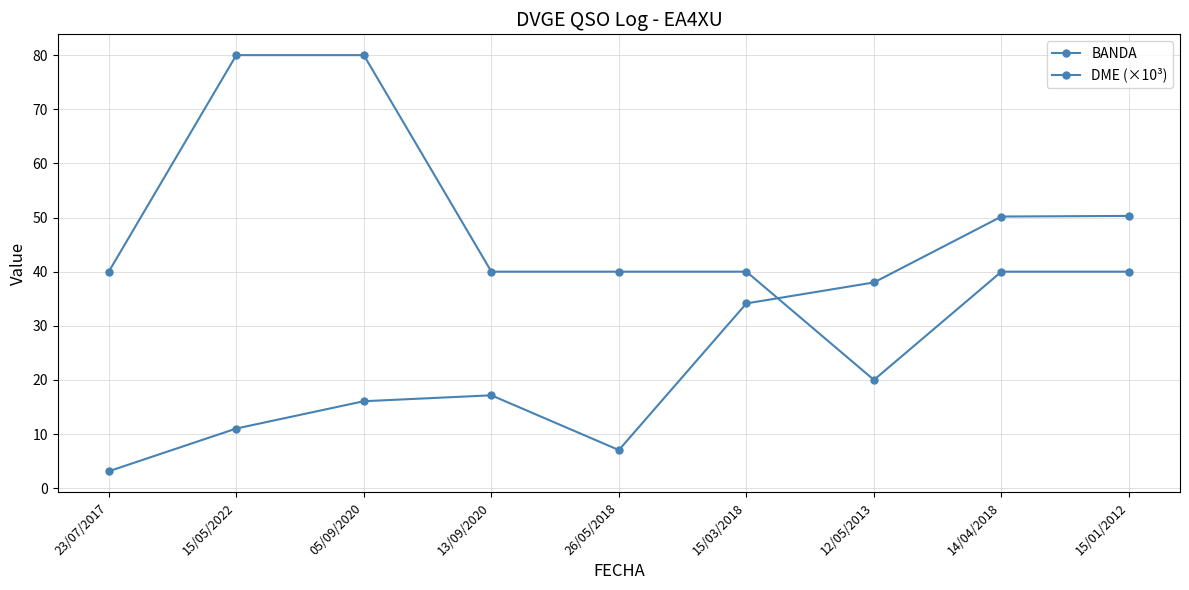

How many values in the DME (×10³) series exceed 17?

5